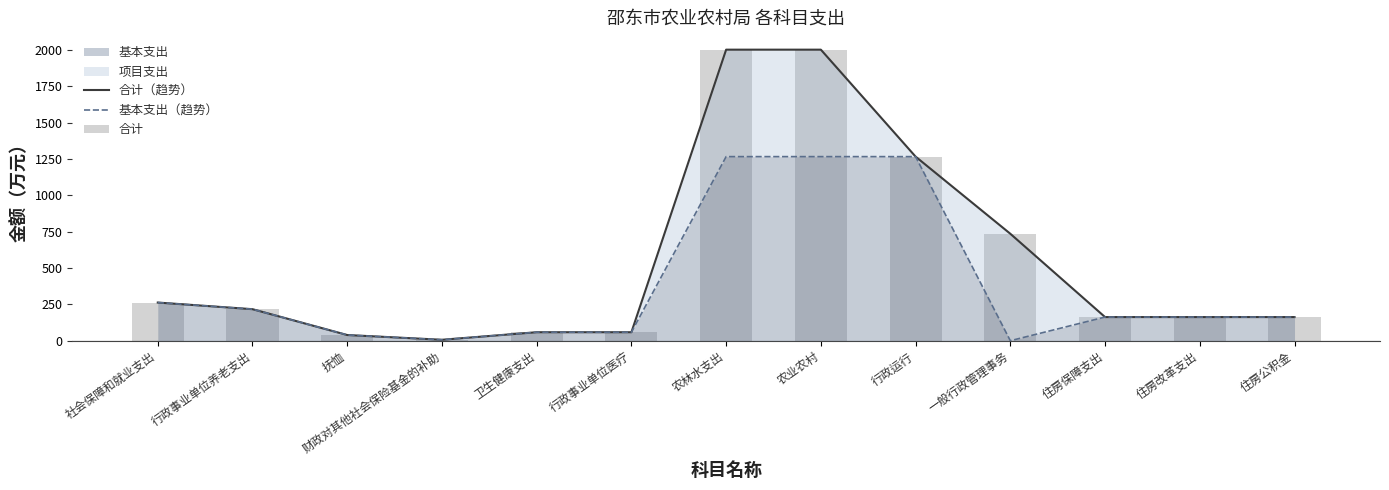

What is the average value of the 合计 series?

549.3